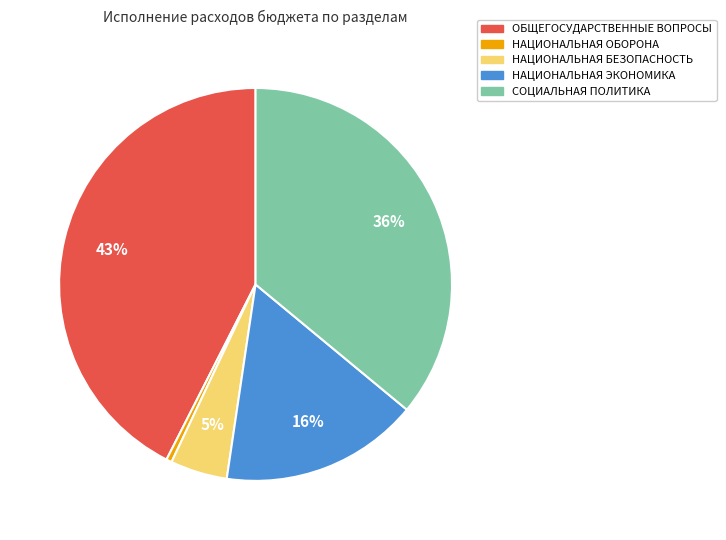

Does any single category account for the majority?

No